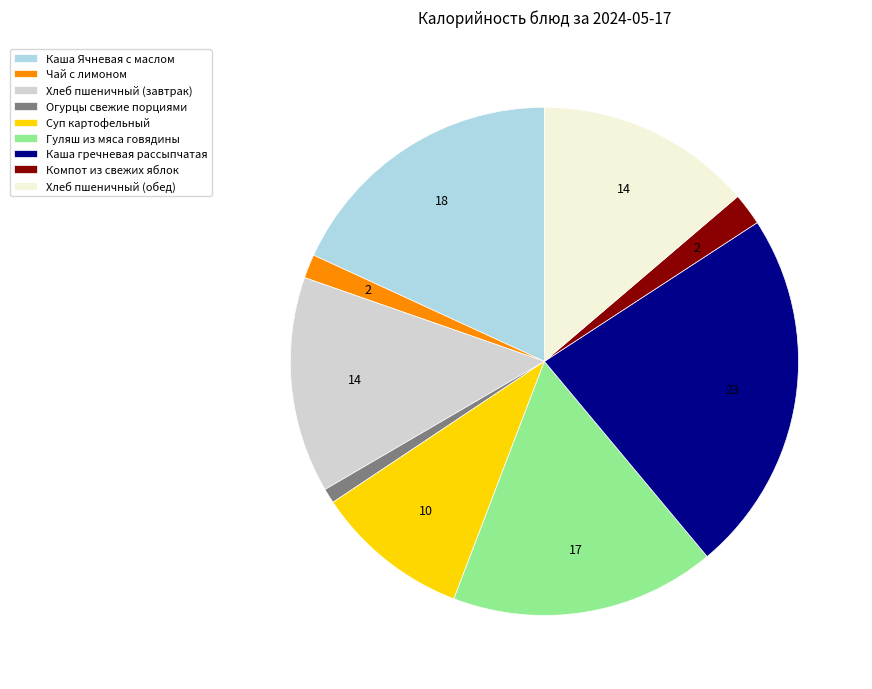

How many slices are in this pie chart?

9